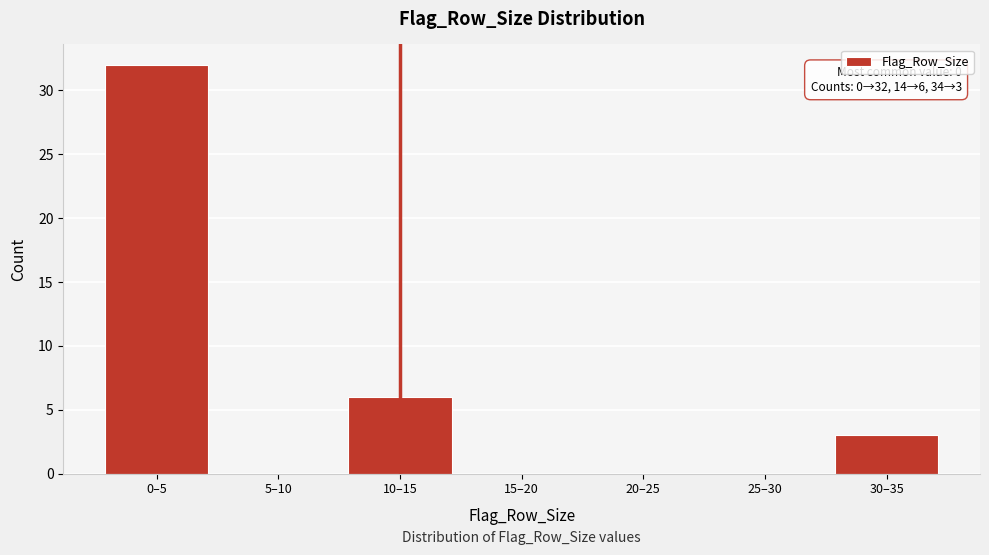

Reading left to right, transcribe all the data shown in this chart.

0–5=32	5–10=0	10–15=6	15–20=0	20–25=0	25–30=0	30–35=3